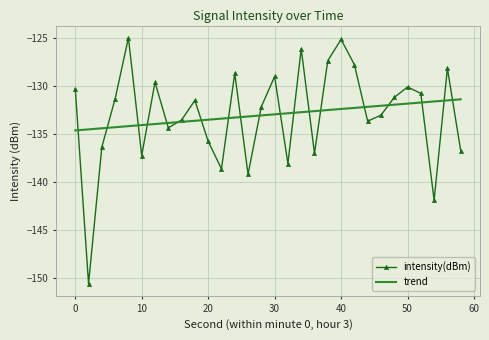

Which series has the widest spread of values?

intensity(dBm)